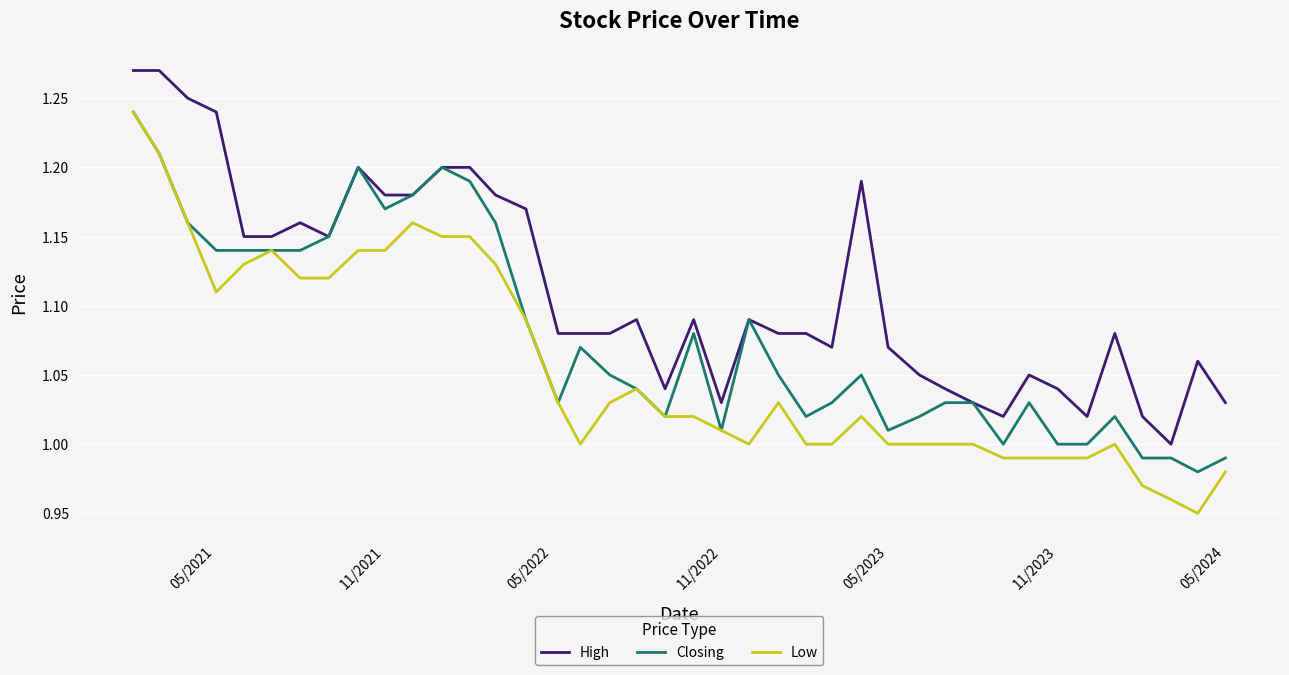

Which series has the widest spread of values?

Low